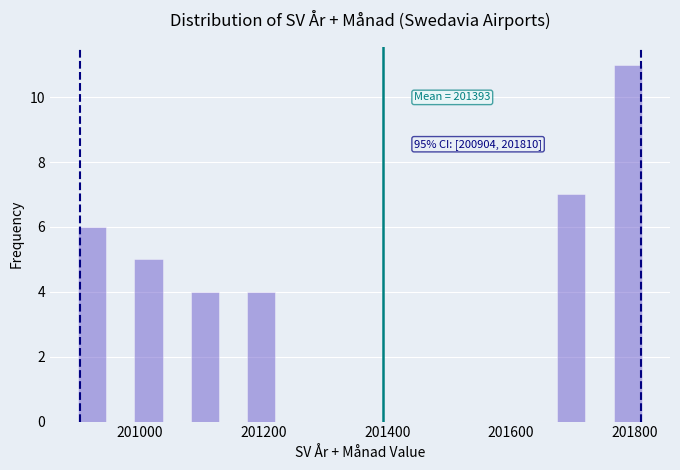

Around what value on the x-axis is the tallest bar? Give the approximate position of its centre, as read against the axis.

201780